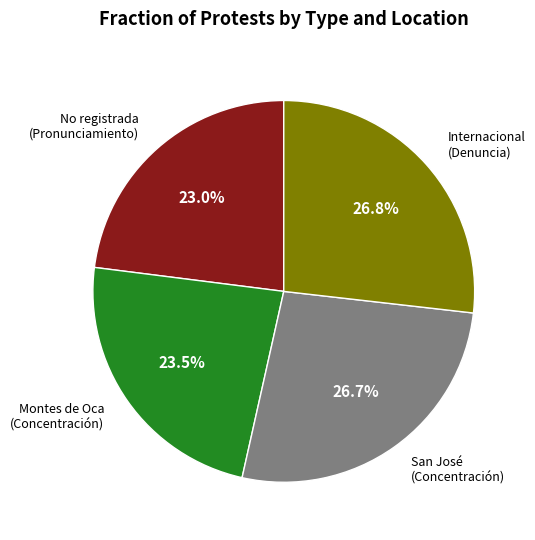

Is there a majority slice in this chart?

No